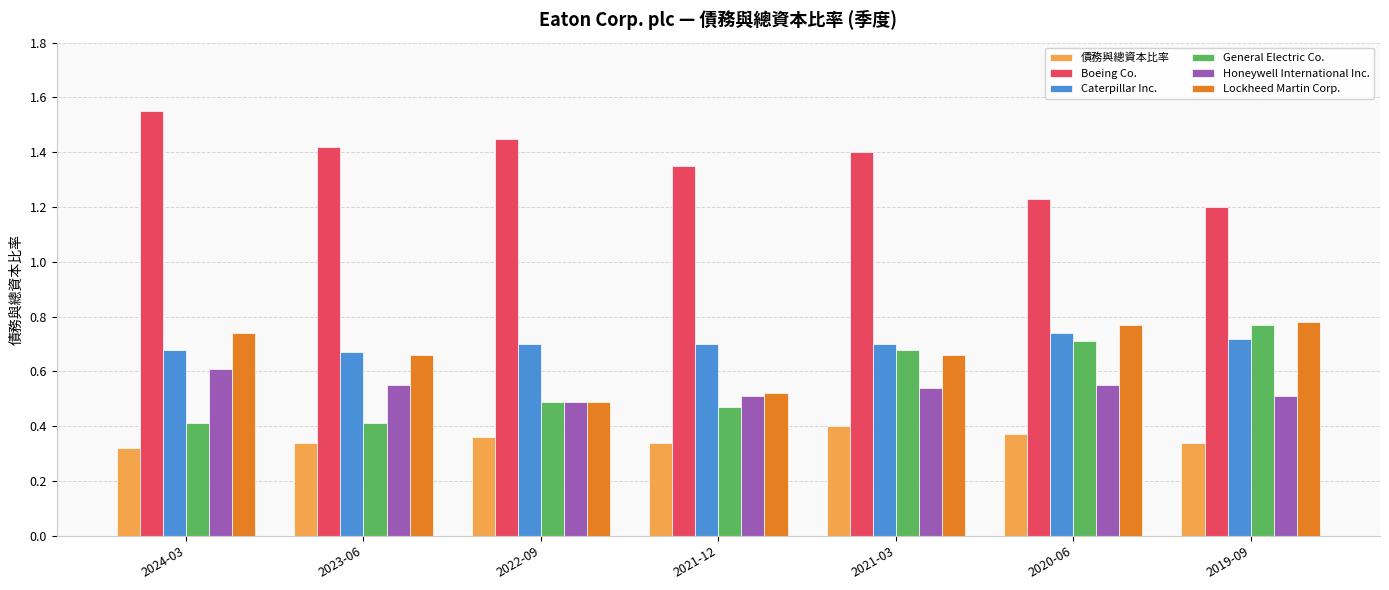

What is the label of the 1st bar from the left?

2024-03